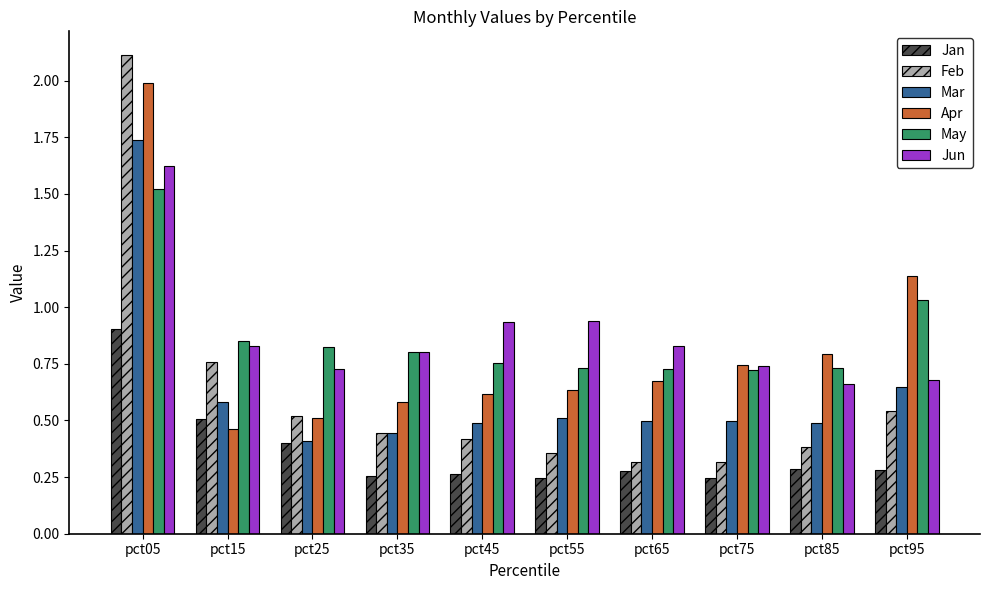

How many categories are shown in the chart?

10